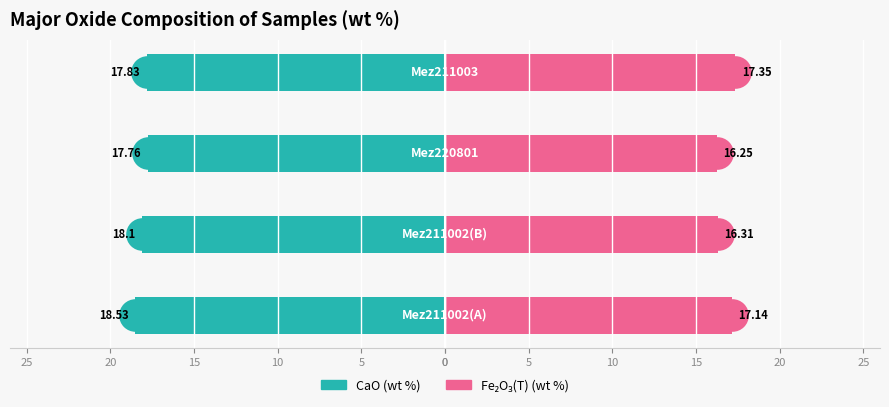

At how many categories does at least one series exceed -17?

4